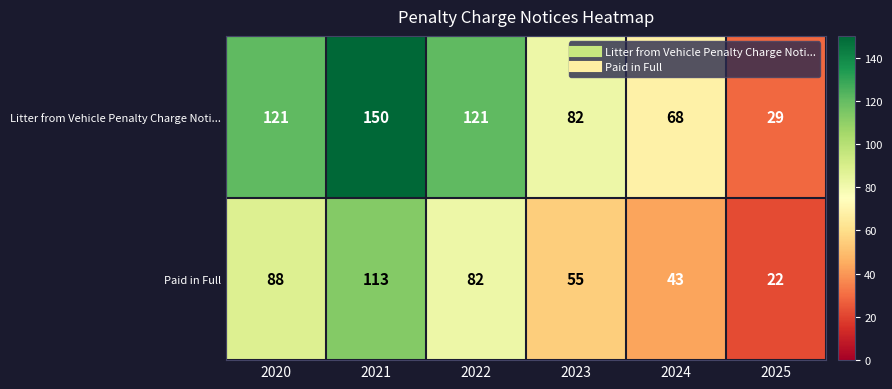

What is the difference between the maximum and second lowest values in the Litter from Vehicle Penalty Charge Noti... series?

82